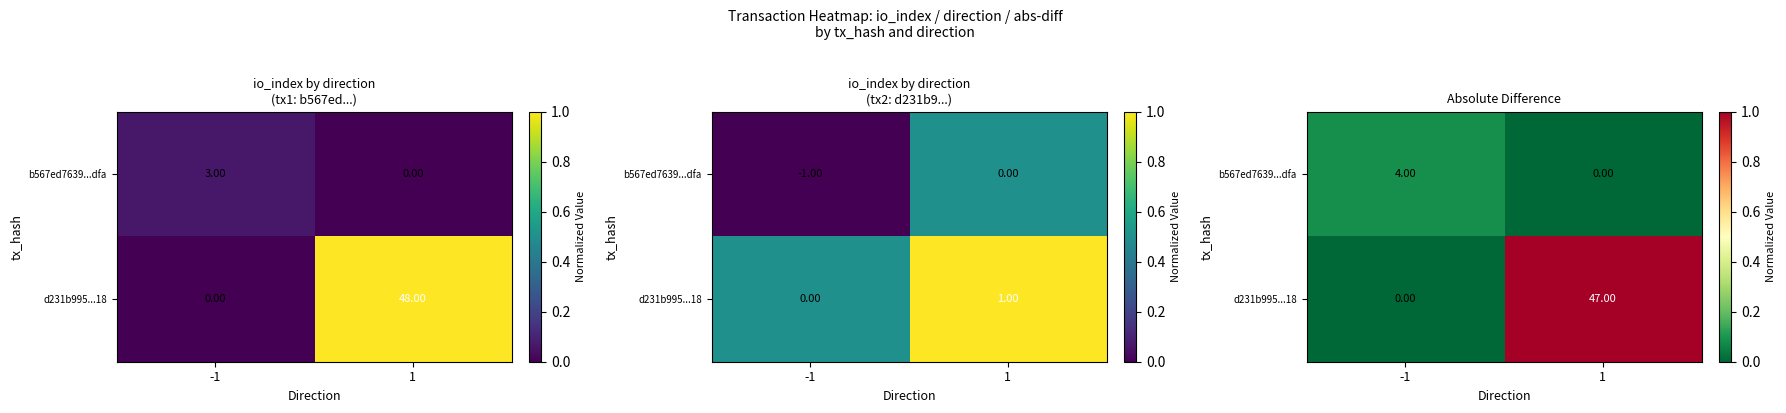

At which label is b567ed7639...dfa closest to 0?

1